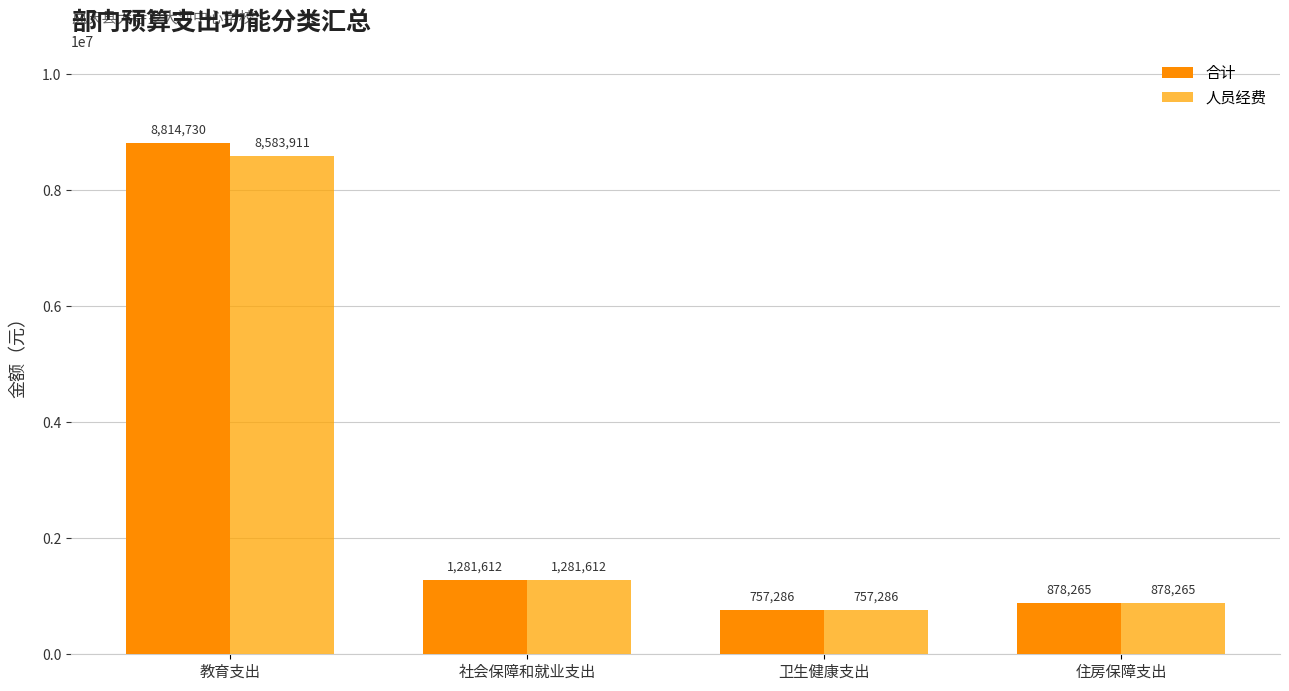

How many values in the 合计 series exceed 1281612?

2